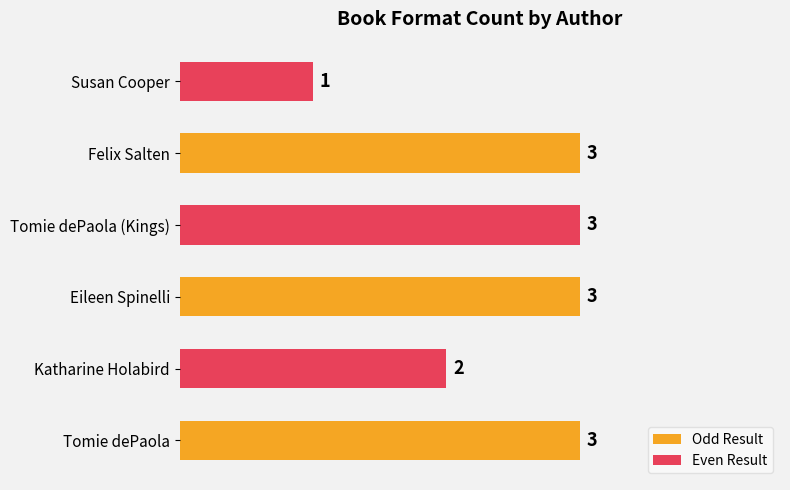

What is the difference between the maximum and minimum values?

2